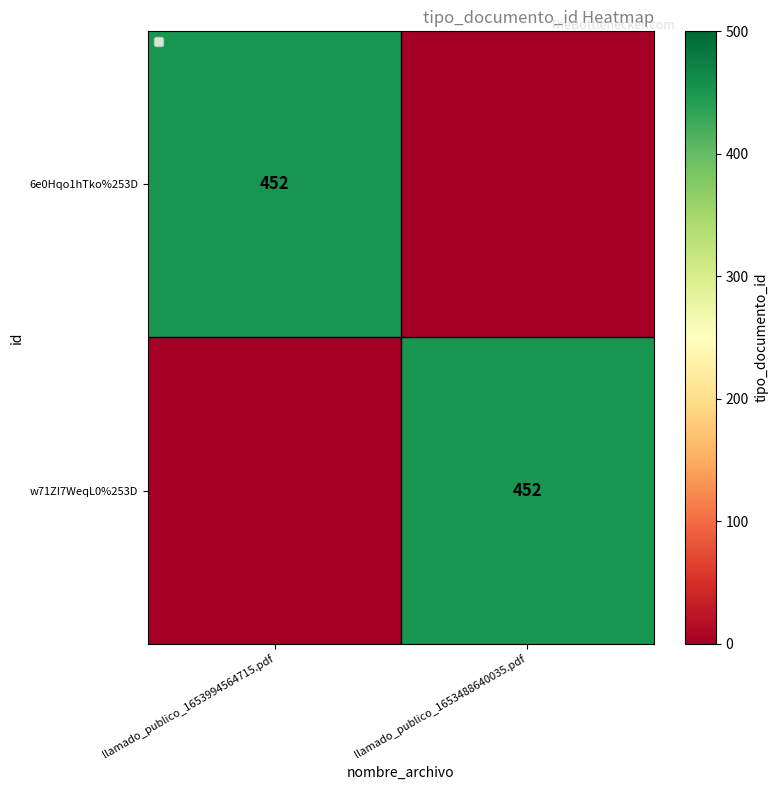

At how many categories does at least one series exceed 404?

2